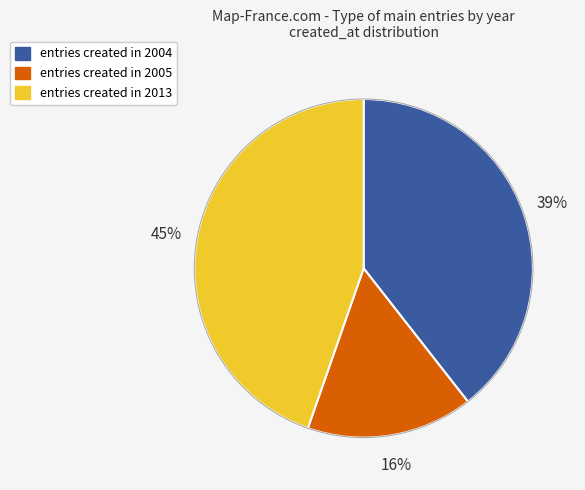

Is there any slice that represents more than half of the pie?

No